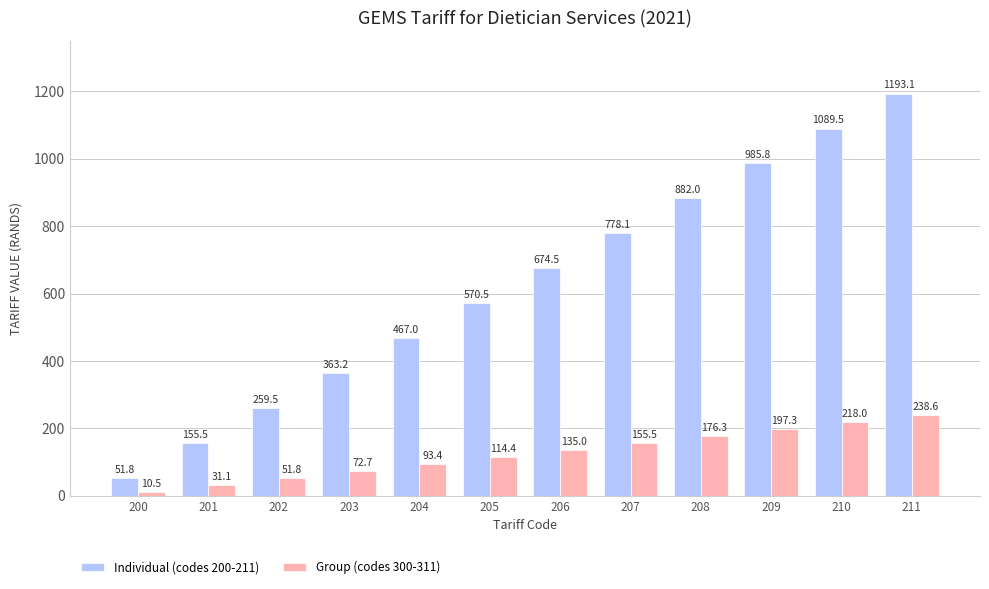

Reading left to right, list all the values displayed in this chart.

Individual (codes 200-211): 51.8	155.5	259.5	363.2	467.0	570.5	674.5	778.1	882.0	985.8	1089.5	1193.1
Group (codes 300-311): 10.5	31.1	51.8	72.7	93.4	114.4	135.0	155.5	176.3	197.3	218.0	238.6